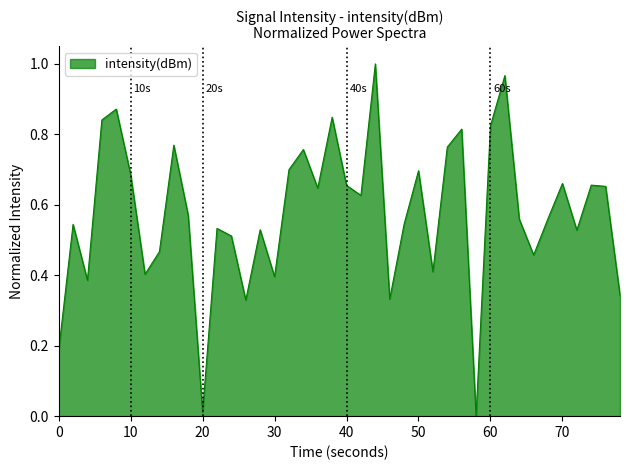

Is this an area chart (filled region under the line)?

Yes